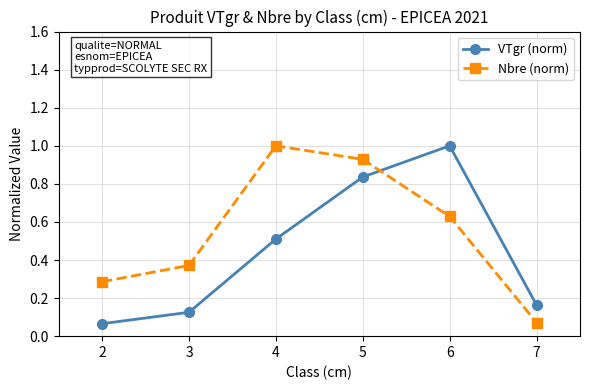

At 2, list the series in order from largest to smallest.

Nbre (norm), VTgr (norm)